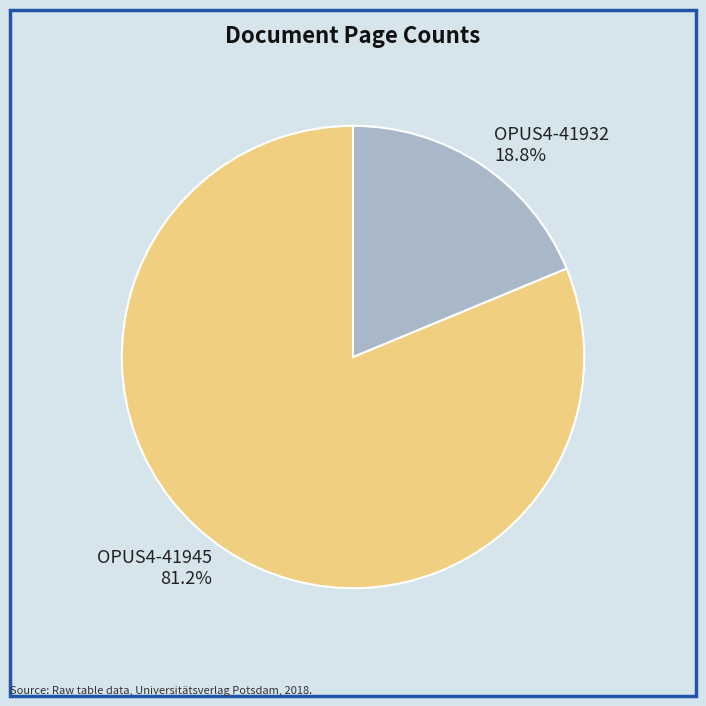

How much of the chart is everything except OPUS4-41945?

18.8%